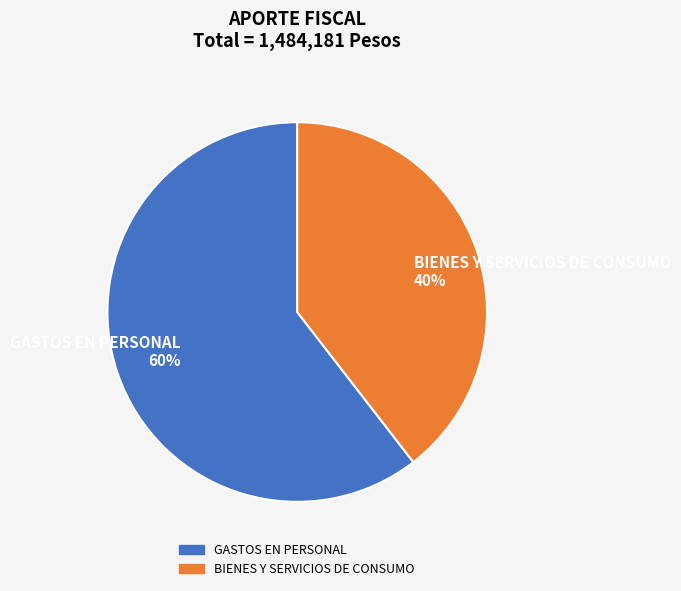

Do BIENES Y SERVICIOS DE CONSUMO and GASTOS EN PERSONAL together represent more than half of the pie?

Yes